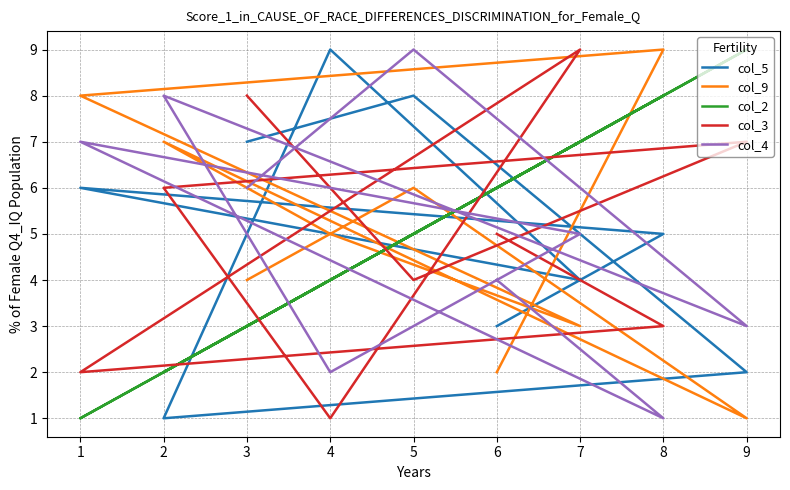

What is the smallest value displayed?

1